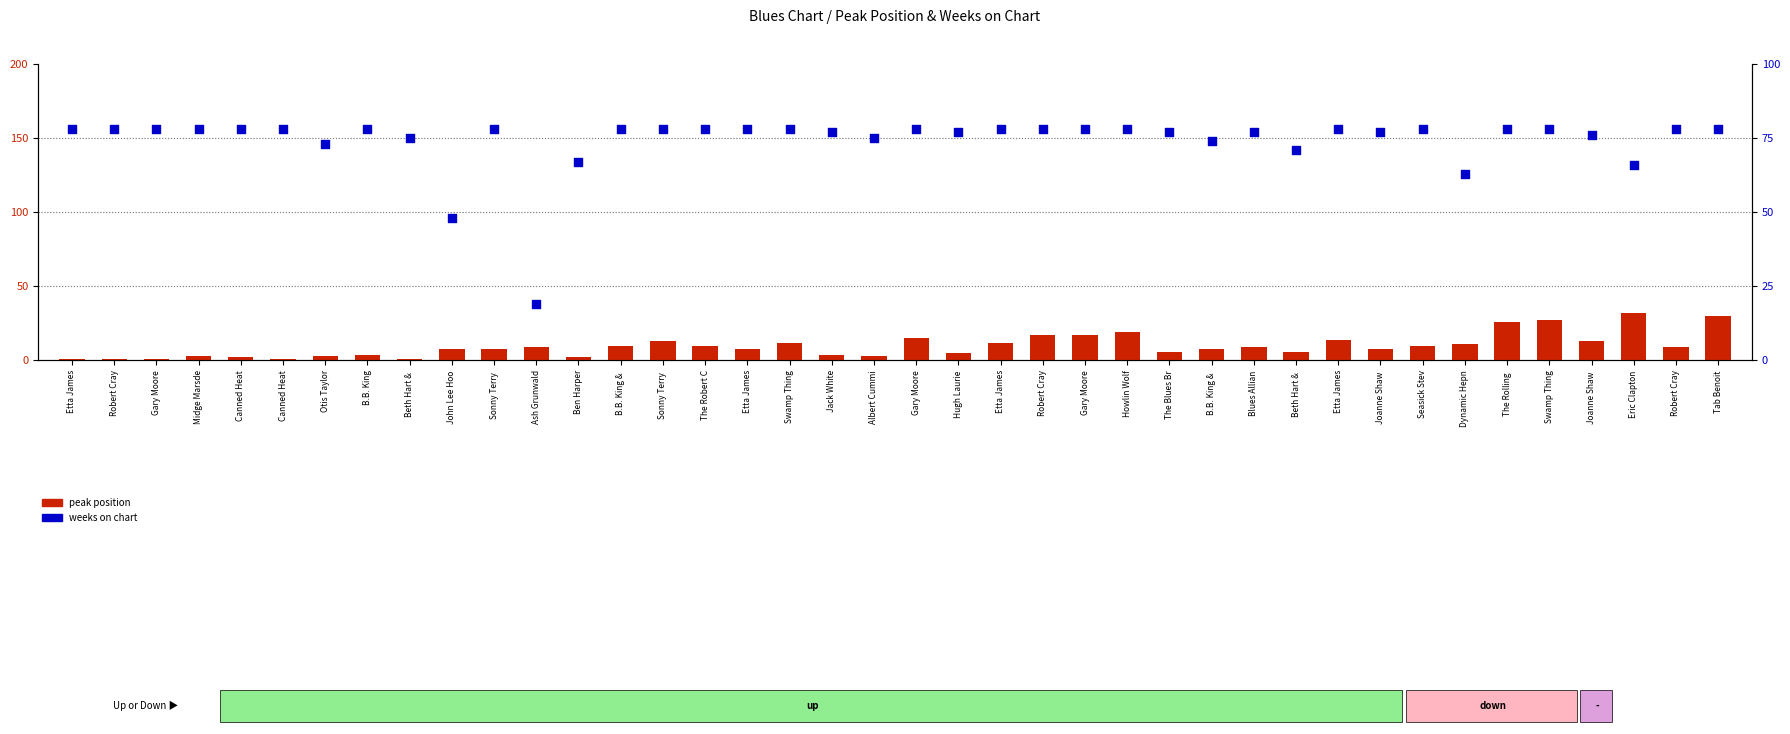

Is the value of weeks on chart at Robert Cray greater than the value of peak position at Hugh Laurie?

Yes